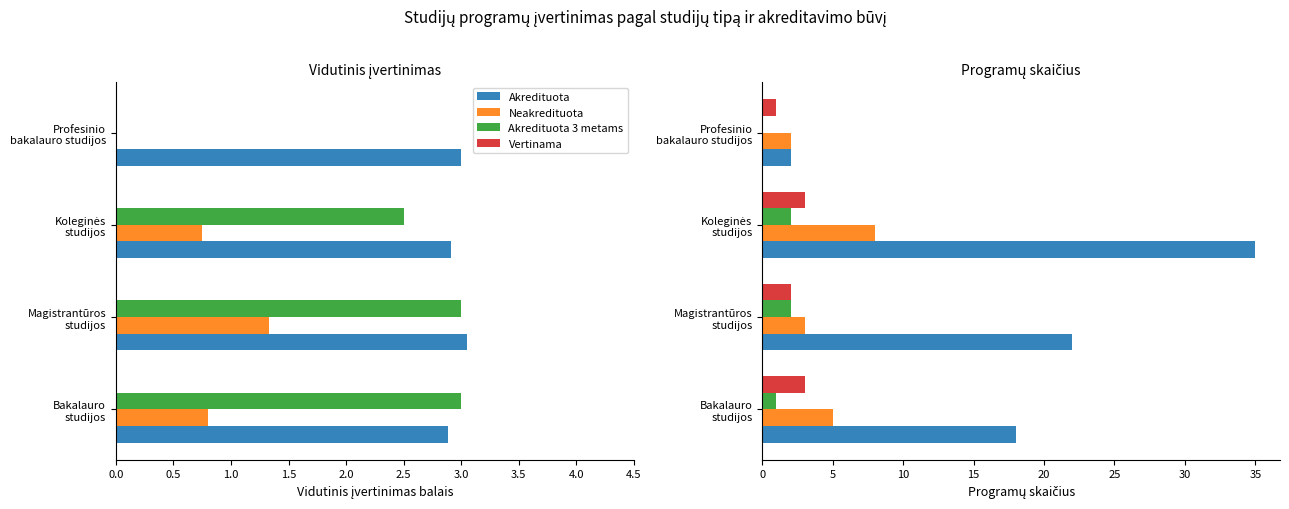

Between Magistrantūros studijos and Koleginės studijos, which is larger?

Koleginės studijos